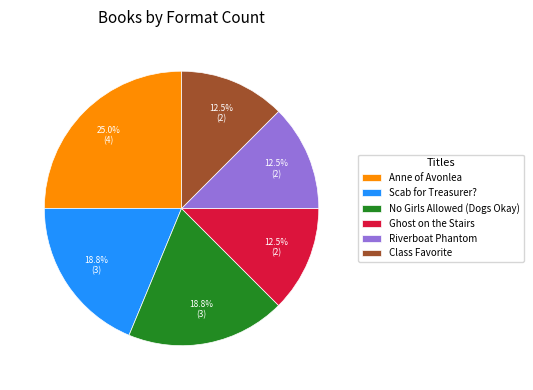

How many segments does this pie chart have?

6